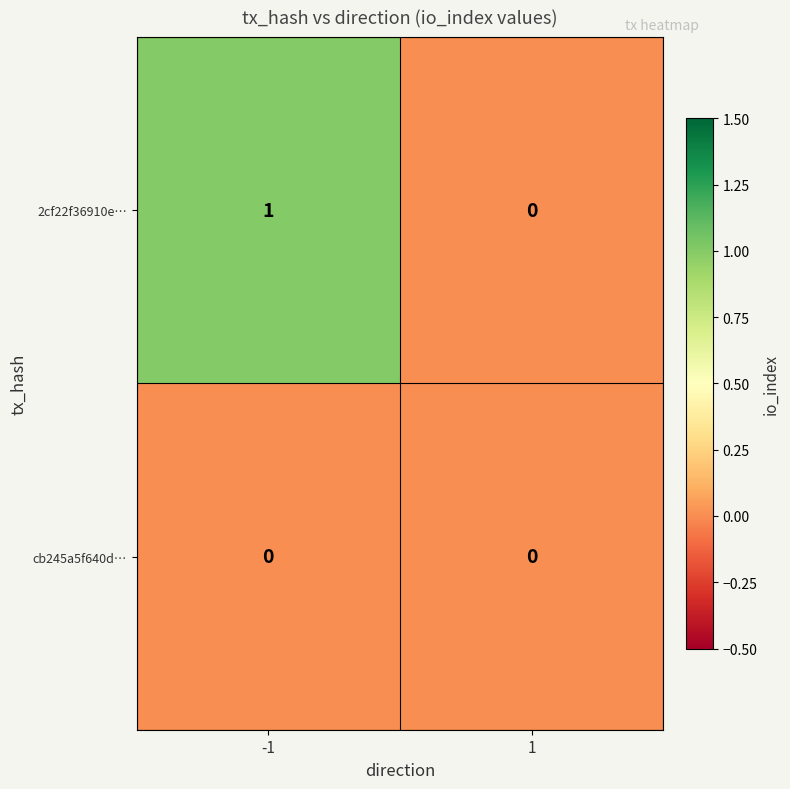

Which series has the largest total across all categories?

2cf22f36910e…